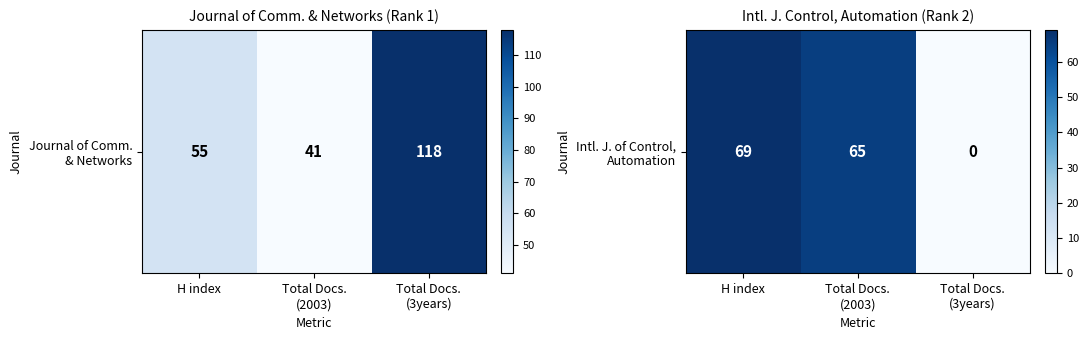

What is the greatest value displayed?

69